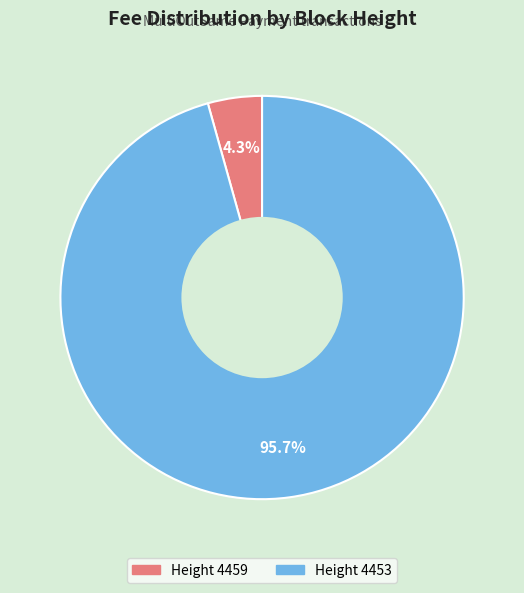

Does any single category account for the majority?

Yes